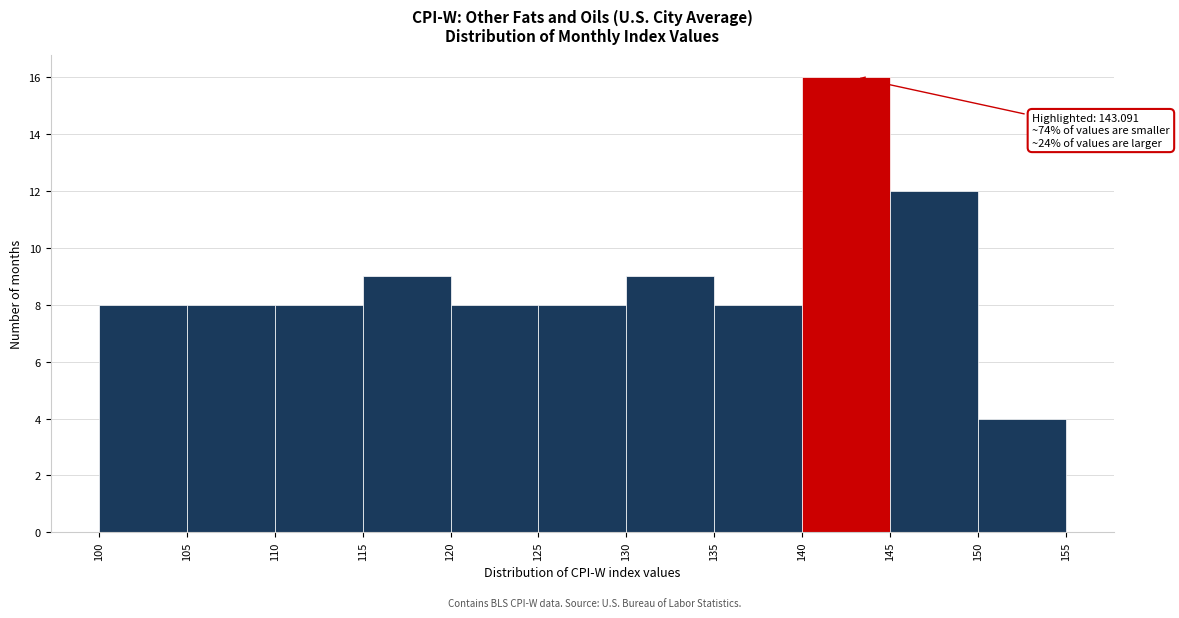

Which range on the x-axis has the tallest bar?

140 to 145